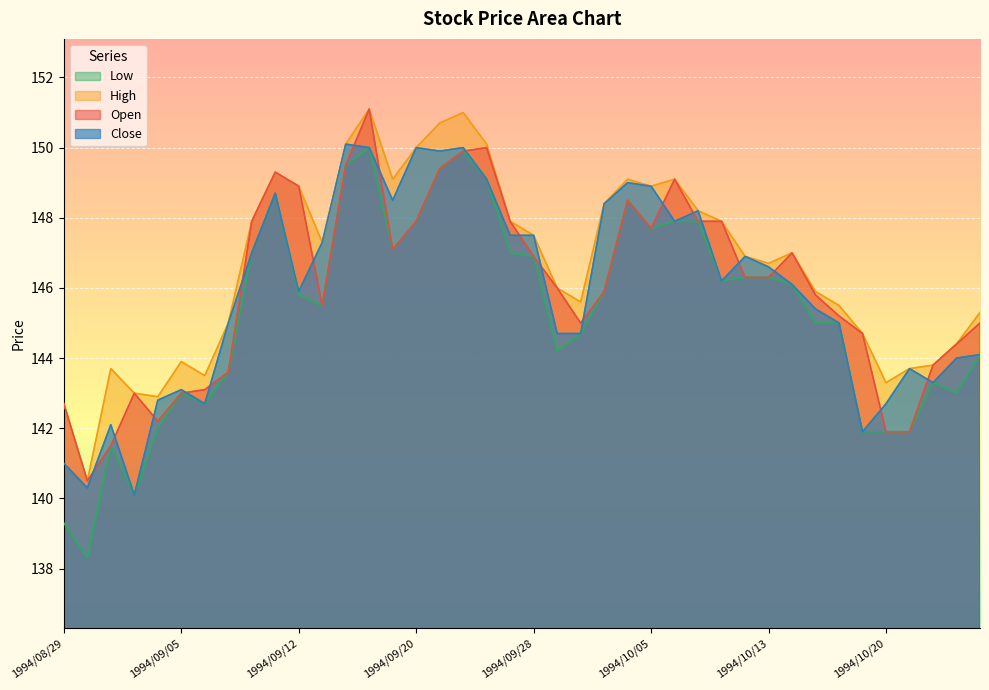

Where is the first local minimum for Close?

1994/08/30